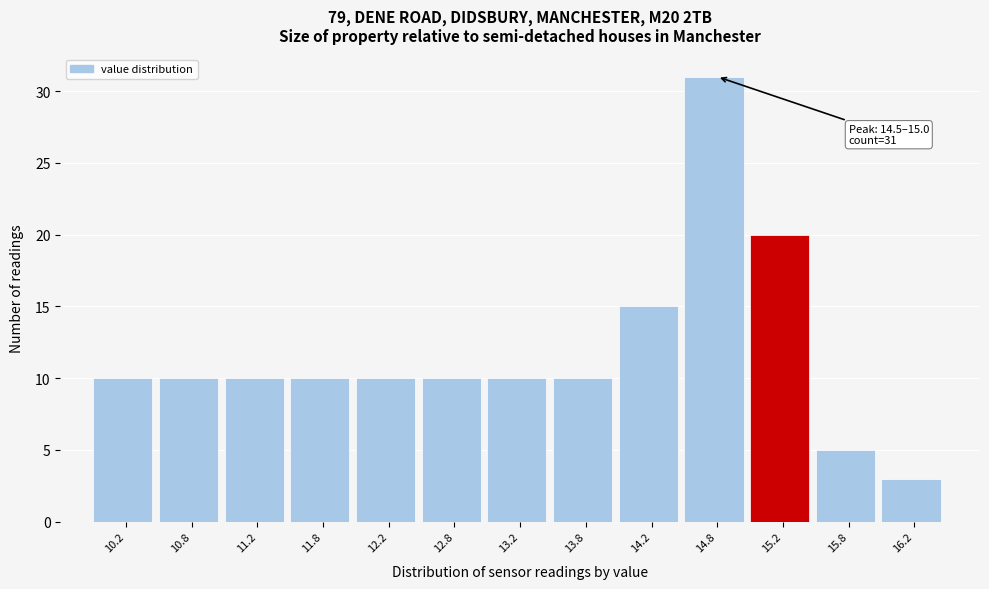

Which range on the x-axis has the tallest bar?

14.5 to 15.0